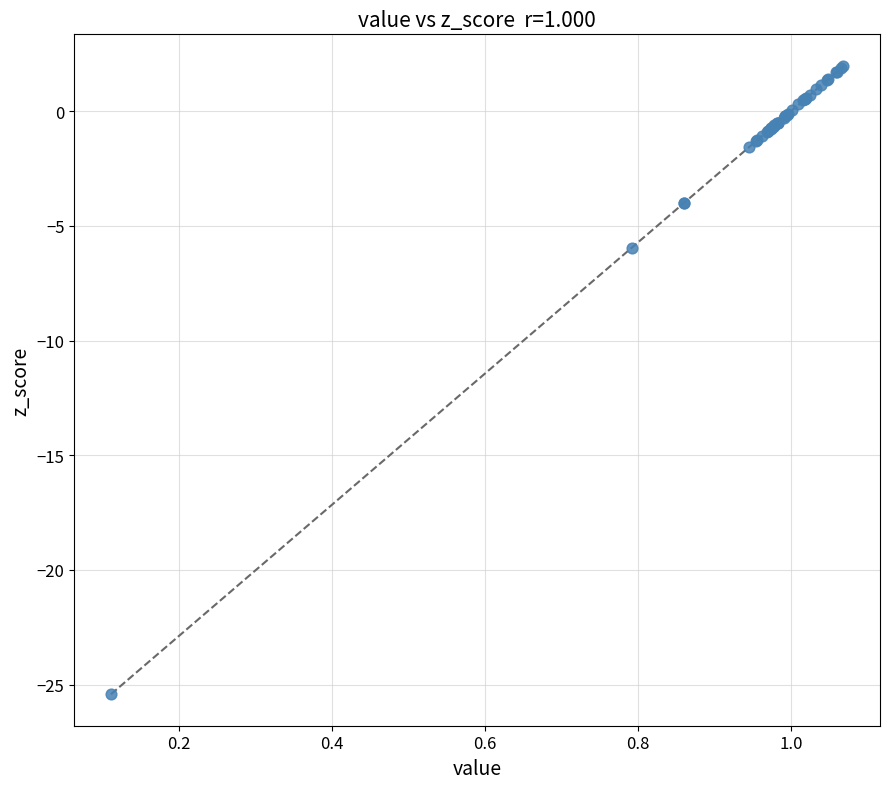

What Y value in the scatter plot is closest to -11?

-5.9